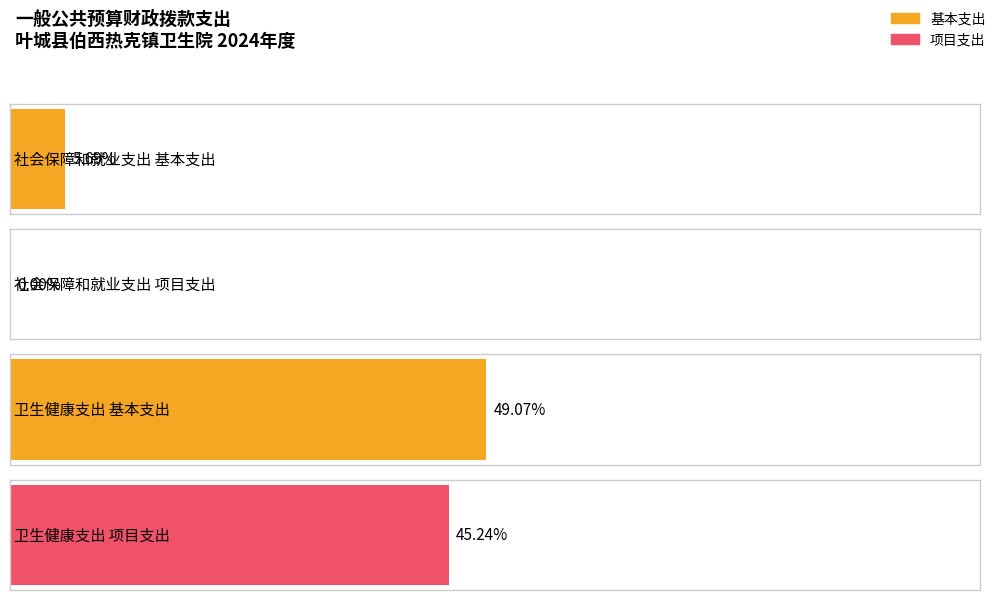

Rank the series by their average value, from lowest to highest.

项目支出, 基本支出